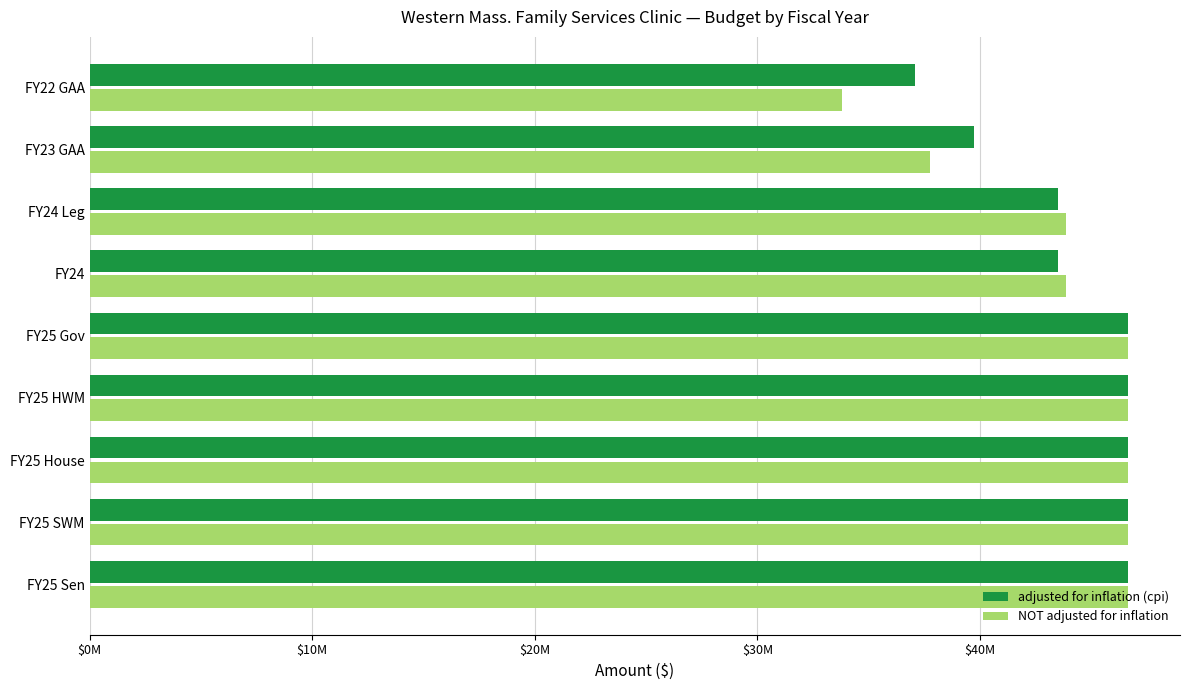

What are all the series names shown in the legend?

adjusted for inflation (cpi), NOT adjusted for inflation